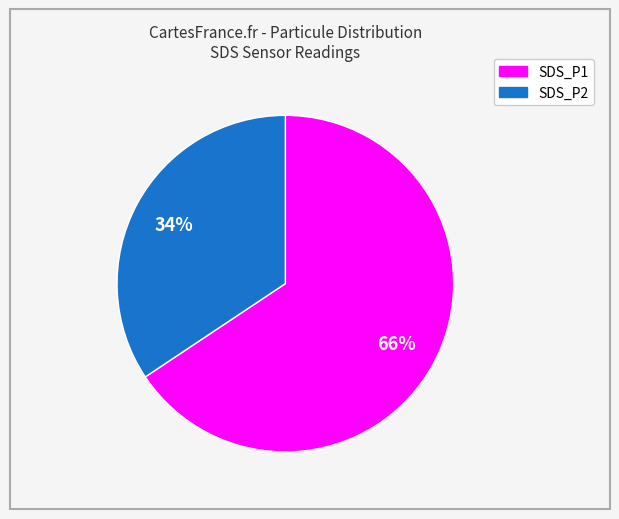

To the nearest percent, what is the average slice percentage?

50%